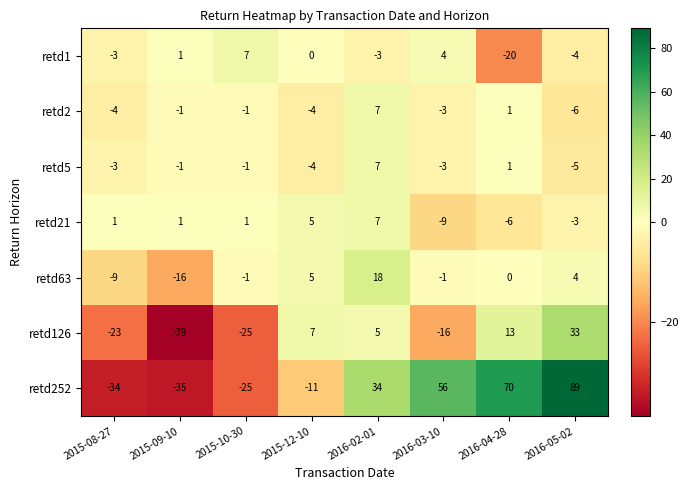

What is the difference between the retd21 values at 2015-12-10 and 2016-03-10?

14